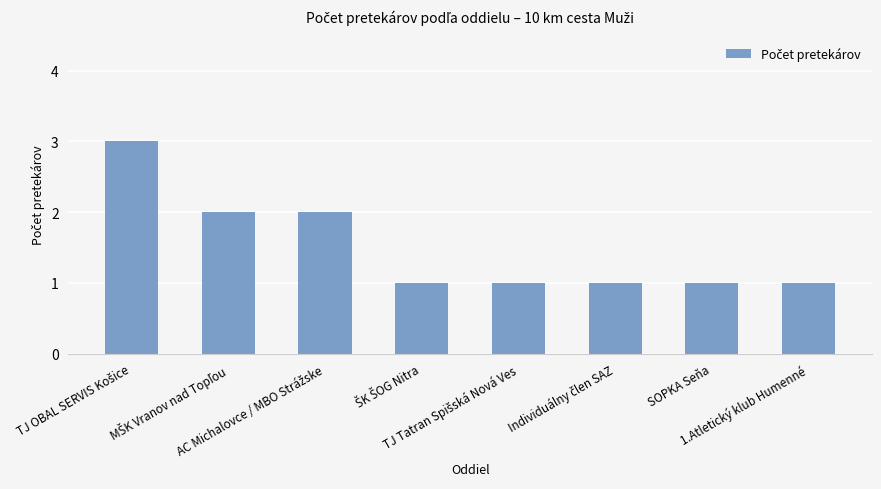

Reading right to left, list all the values displayed in this chart.

1	1	1	1	1	2	2	3